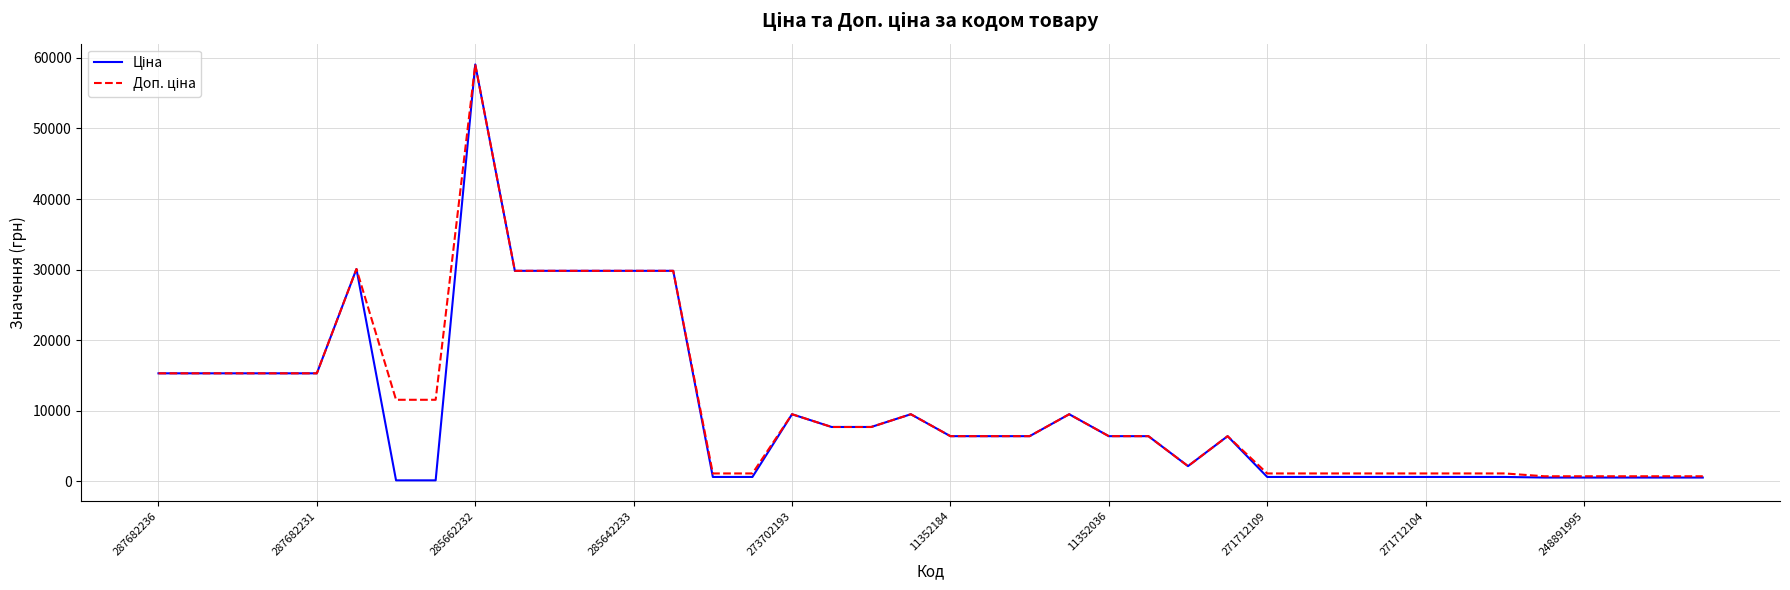

What is the maximum value shown in the chart?

59075.7